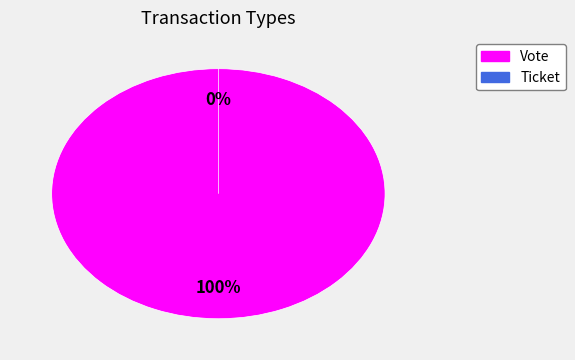

Does any single category account for the majority?

Yes